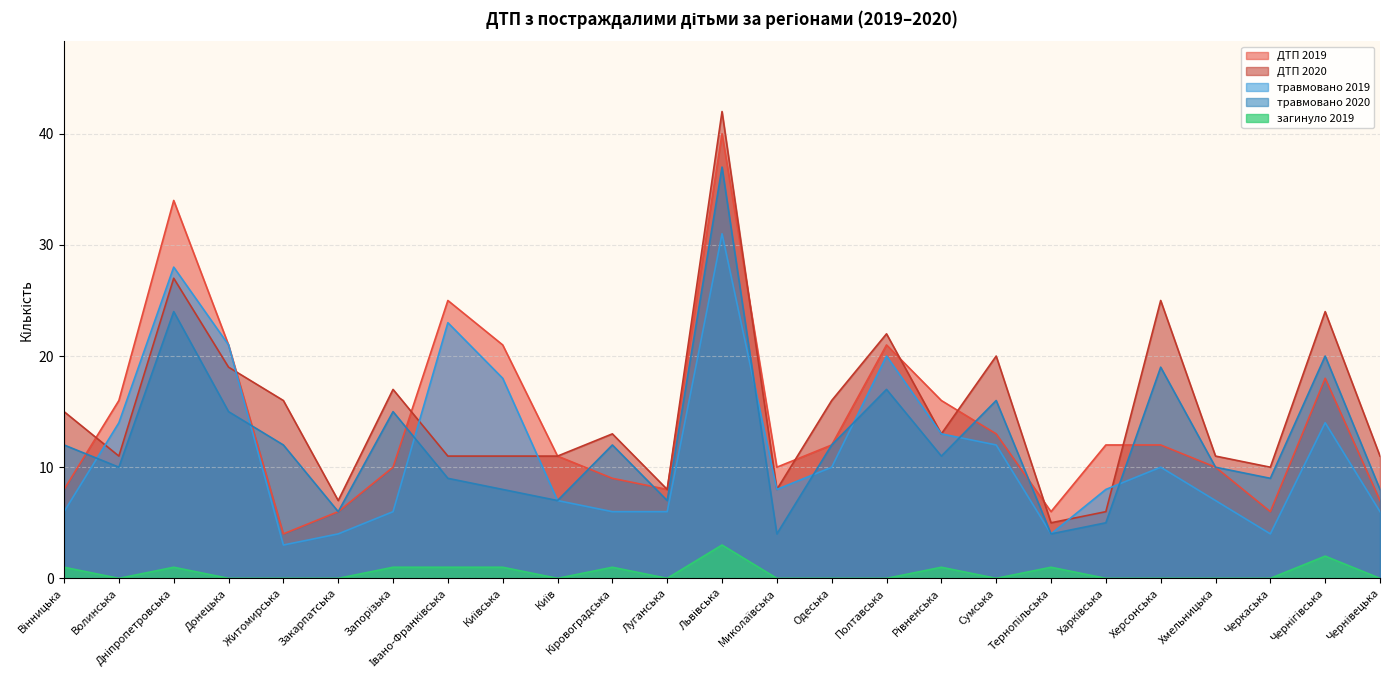

True or false: травмовано 2019 and ДТП 2020 cross at least once.

True